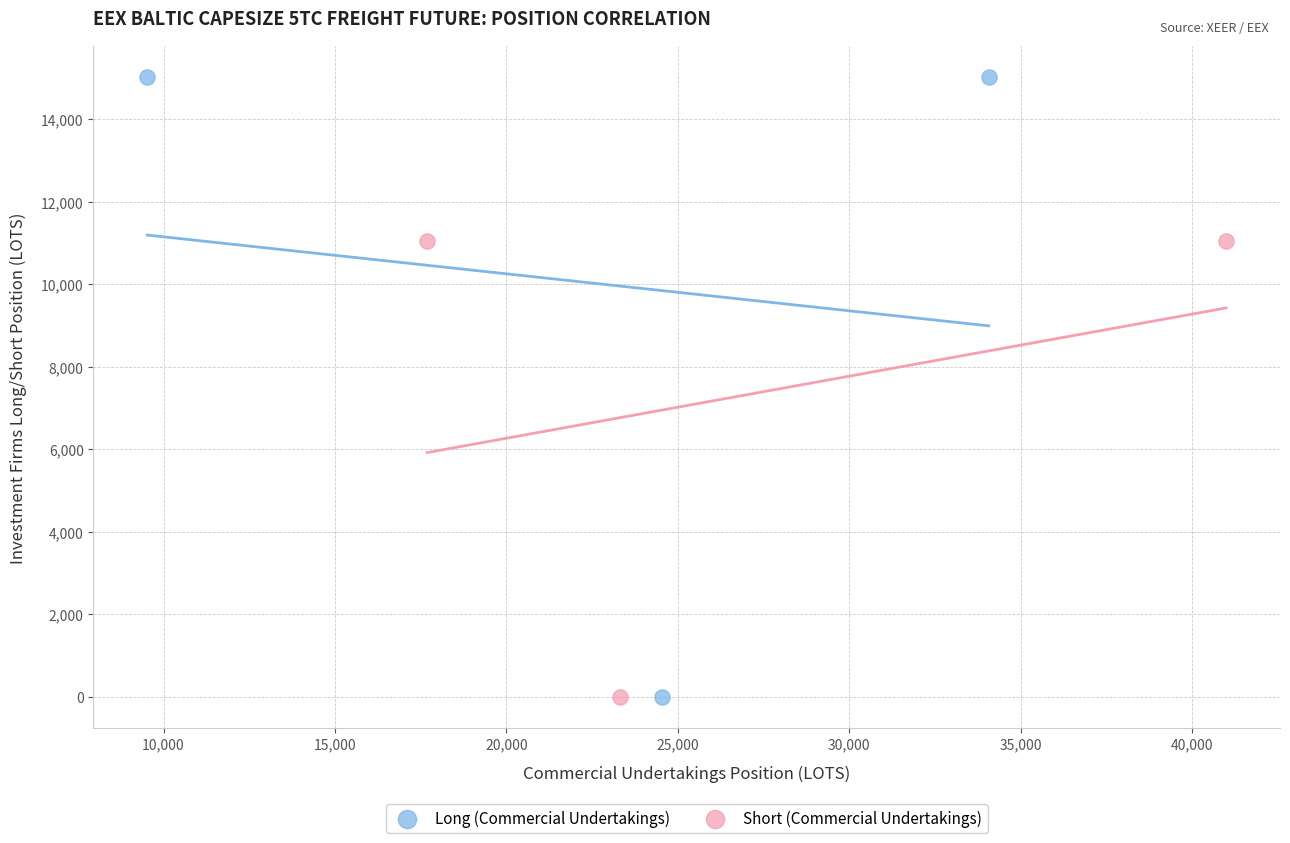

What are all the series names shown in the legend?

Long (Commercial Undertakings), Short (Commercial Undertakings)